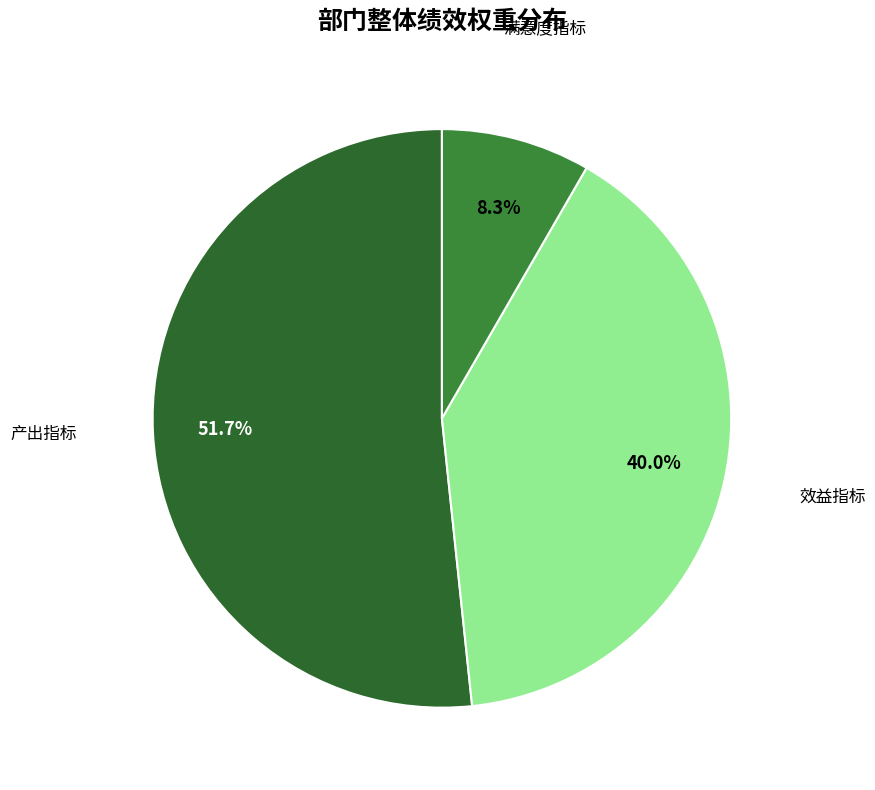

Rank the categories by value from lowest to highest.

满意度指标, 效益指标, 产出指标